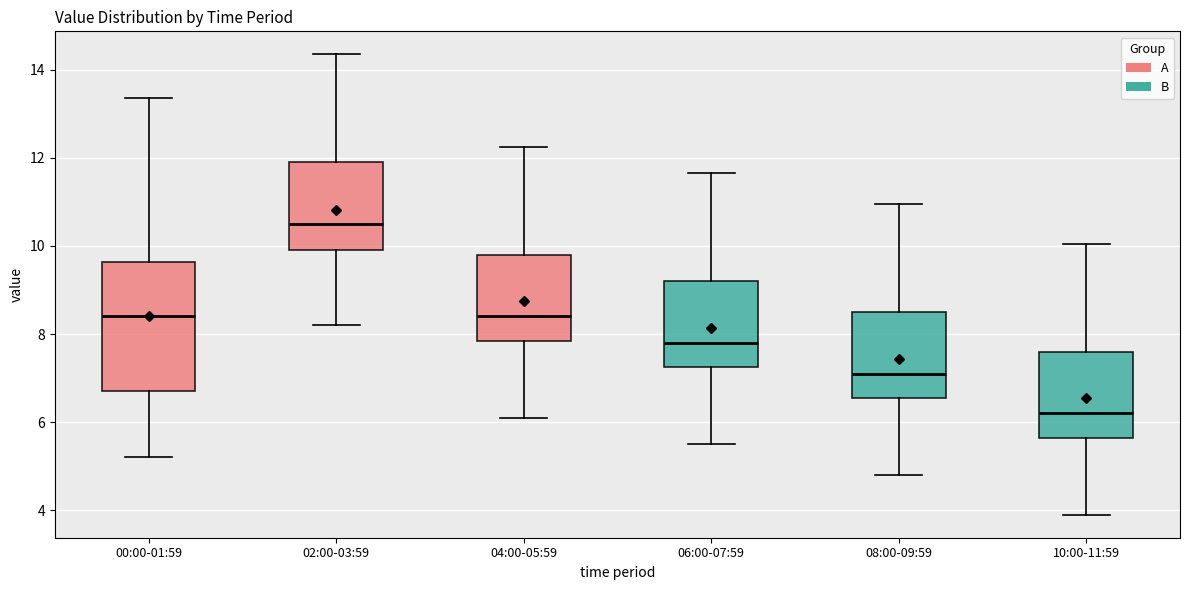

Which box's median line is the lowest?

10:00-11:59